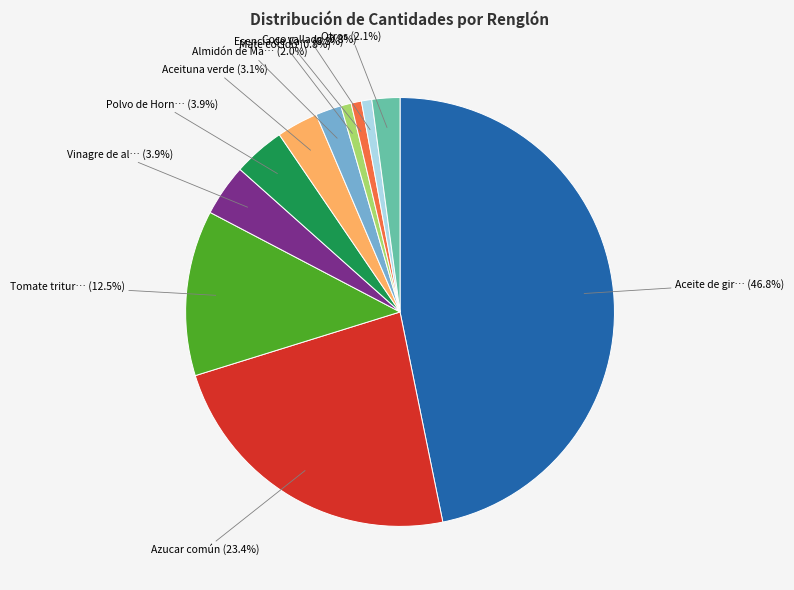

Does any single category account for the majority?

No